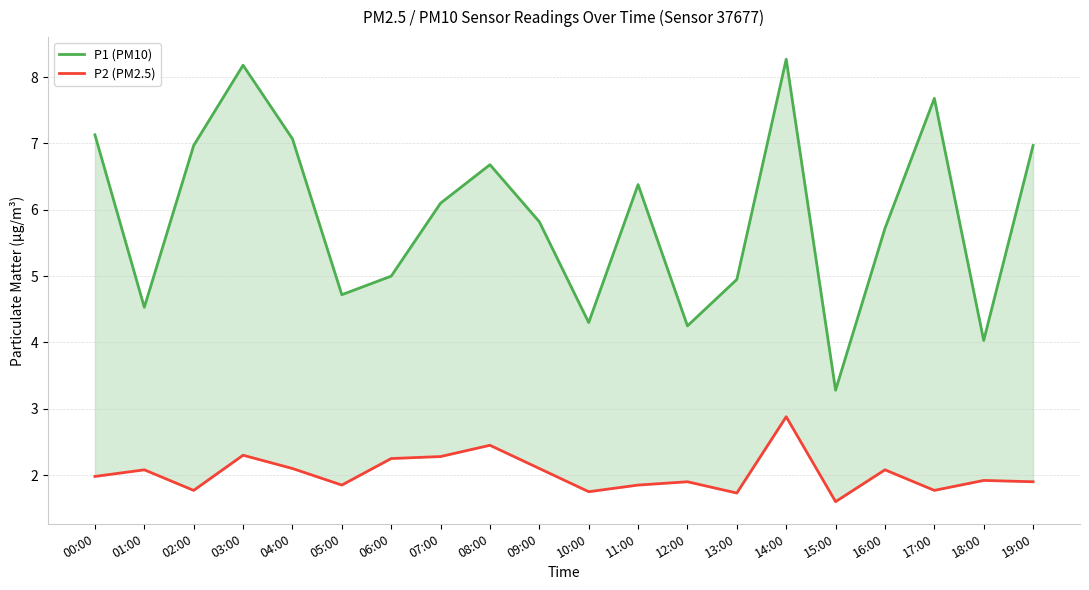

What is the sum of the P2 (PM2.5) values at 06:00 and 01:00?

4.3